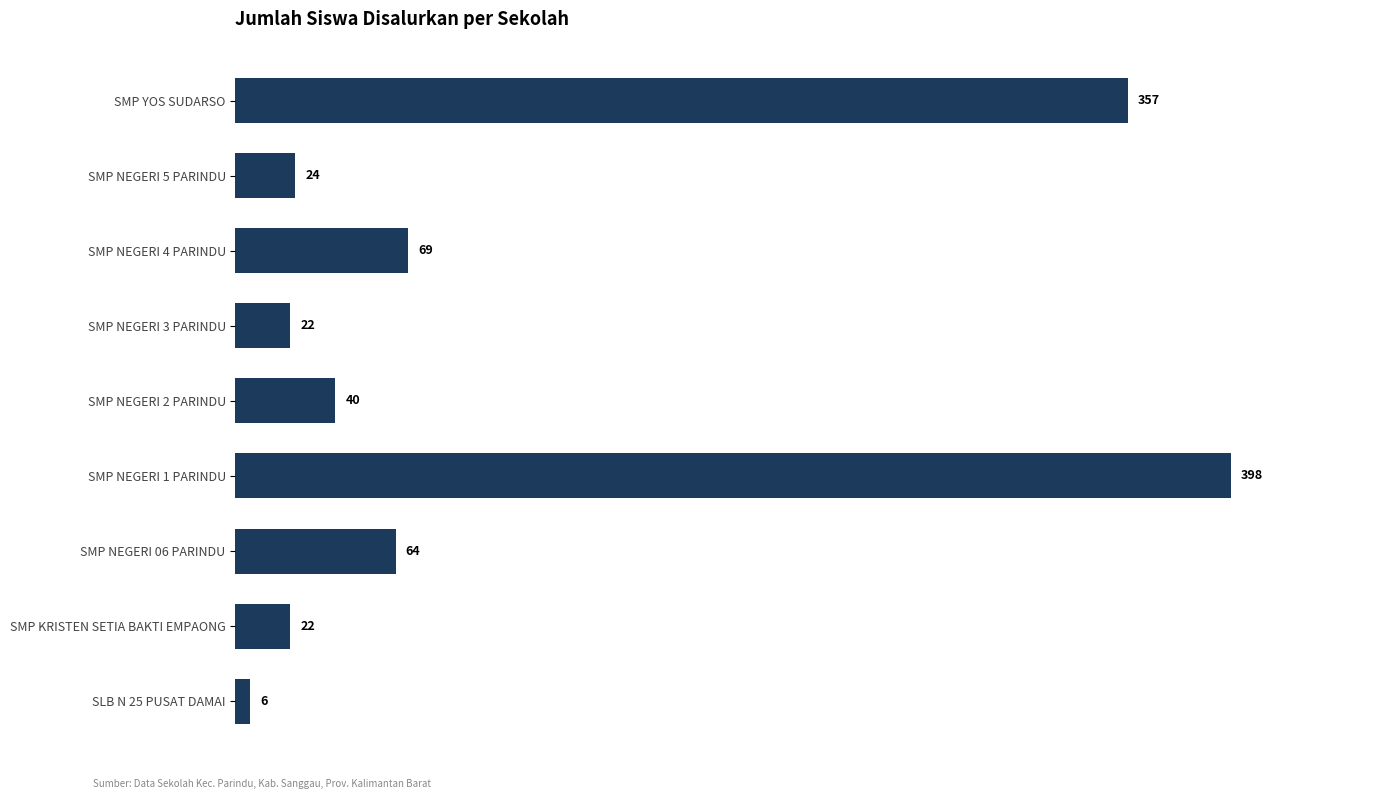

What is the sum of all values?

1002